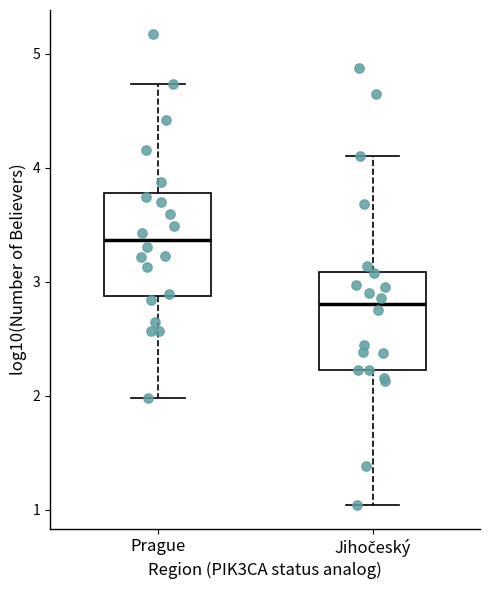

Reading left to right, transcribe this box plot: for each box, give where its median line is, the range the box spans, and where its two whiskers end, as read against the y-axis. The values are not printed on the chart, so give them approximately, as read against the axis.

Prague: median 3.4, box 2.9 to 3.8, whiskers 2.0 to 4.7
Jihočeský: median 2.8, box 2.2 to 3.1, whiskers 1.0 to 4.1